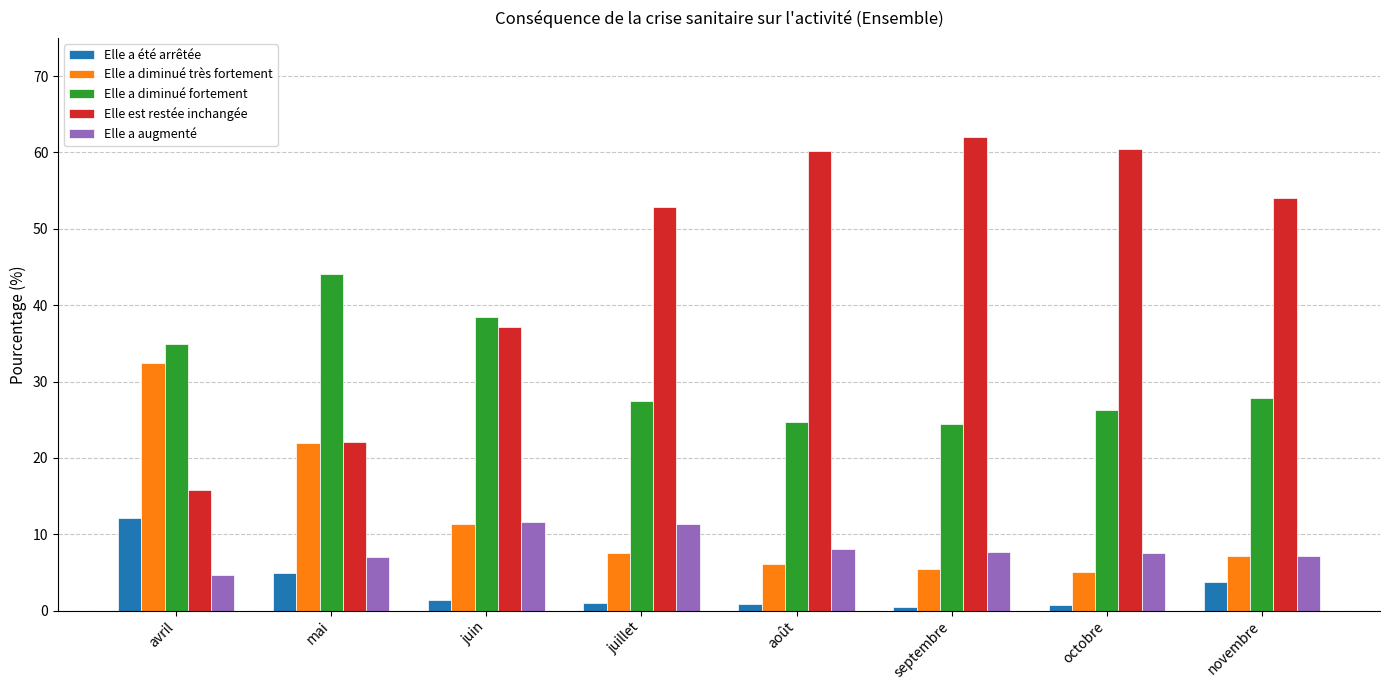

Rank the series at juillet from highest to lowest value.

Elle est restée inchangée, Elle a diminué fortement, Elle a augmenté, Elle a diminué très fortement, Elle a été arrêtée